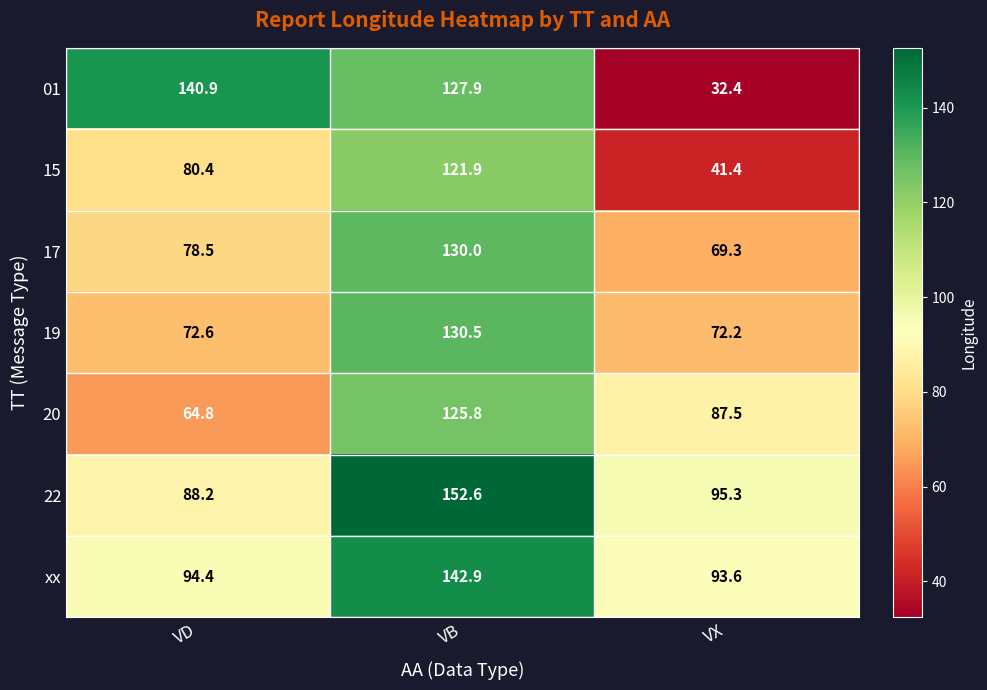

What is the sum of the 20 values at VX and VD?

152.3